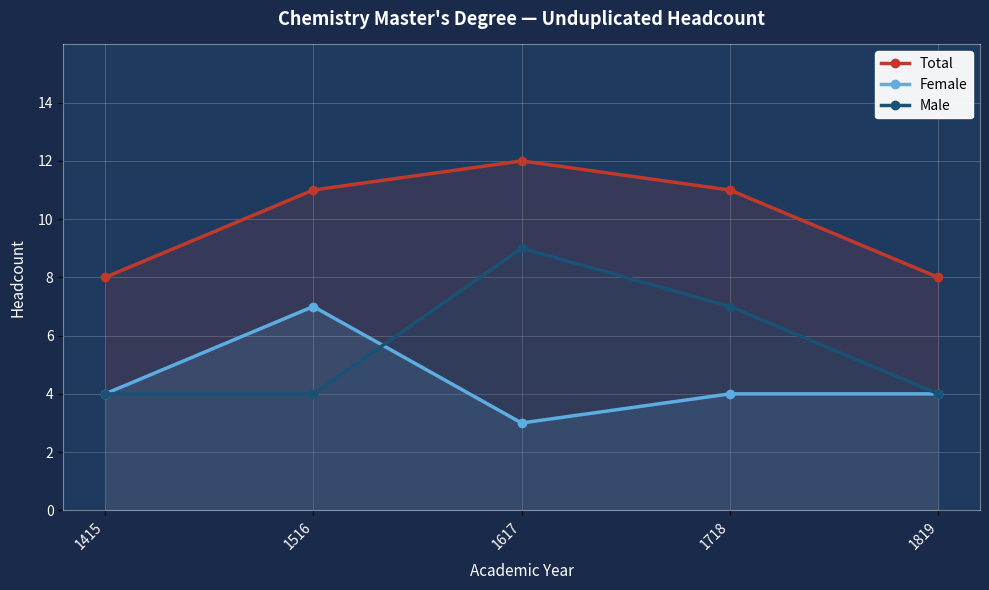

True or false: Male and Female intersect in this chart.

True